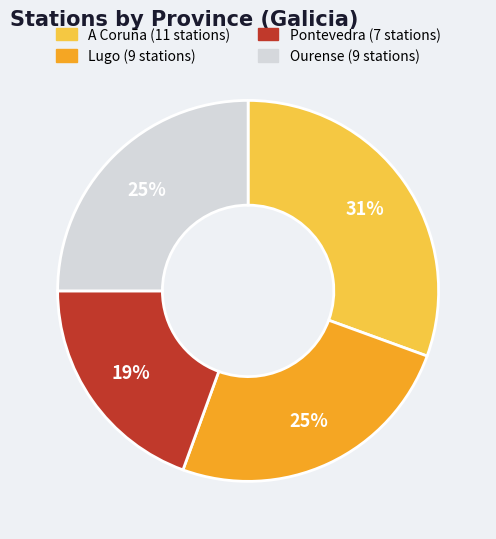

Which has a higher value, Lugo or A Coruña?

A Coruña